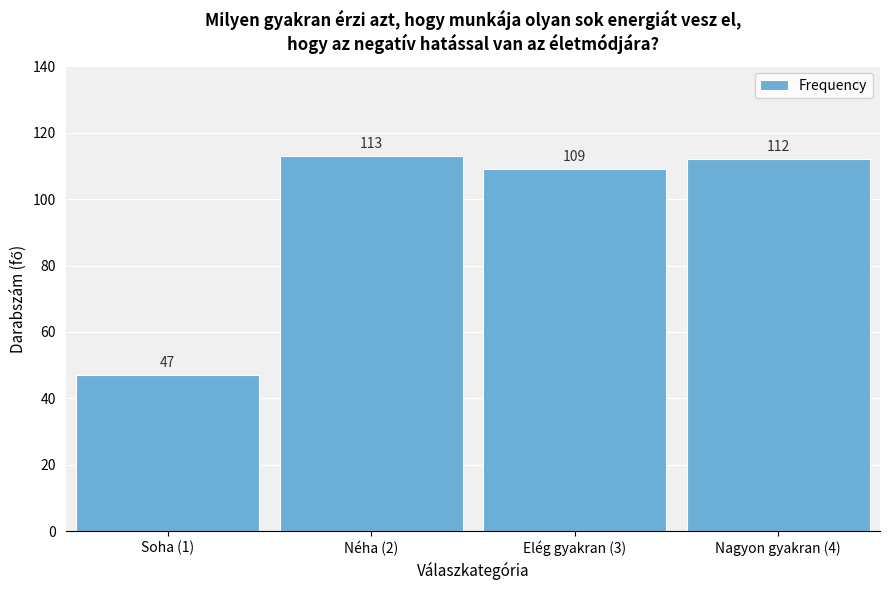

Reading left to right, transcribe all the data shown in this chart.

47	113	109	112